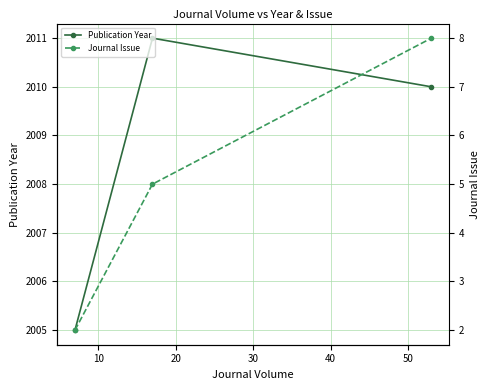

What is the value of the Publication Year point at the 3rd from the left?

2010